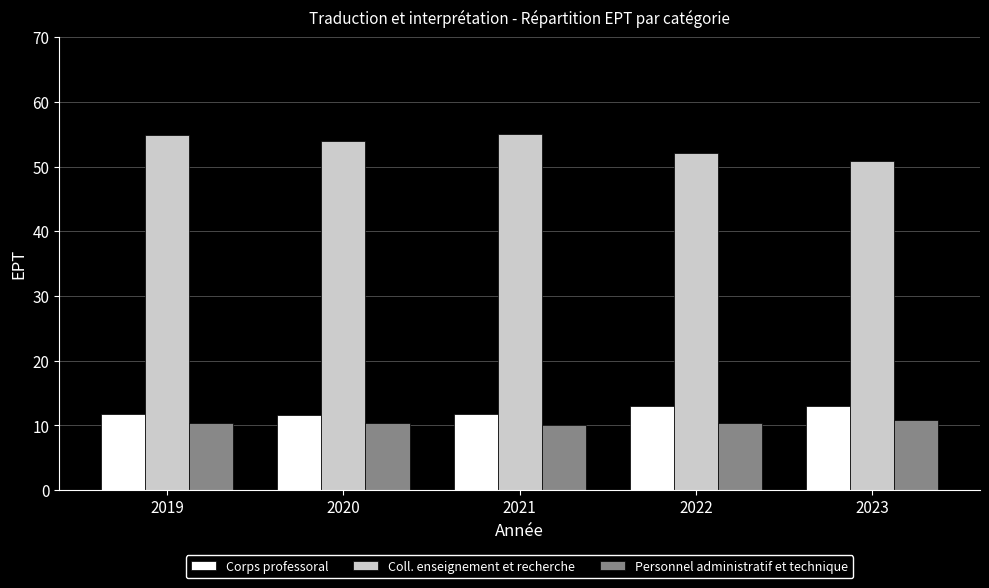

The value of Personnel administratif et technique at 2020 is 3.4. True or false?

False